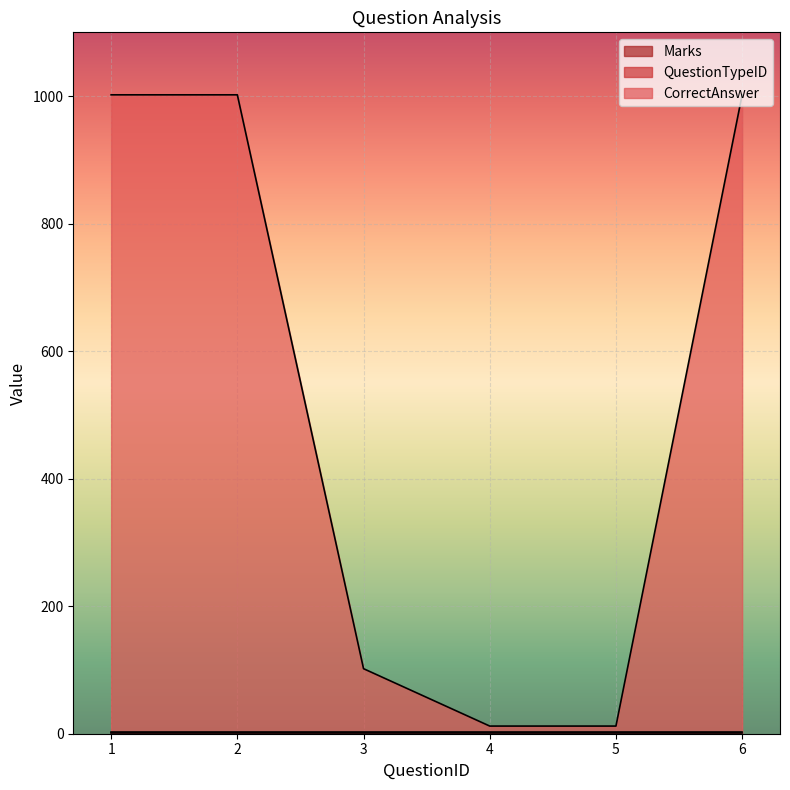

What is the maximum value shown in the chart?

1000